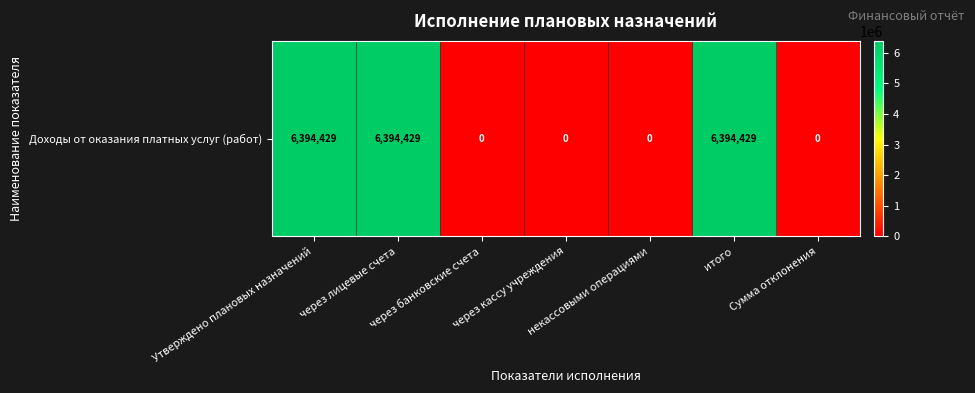

How many values are above zero?

3